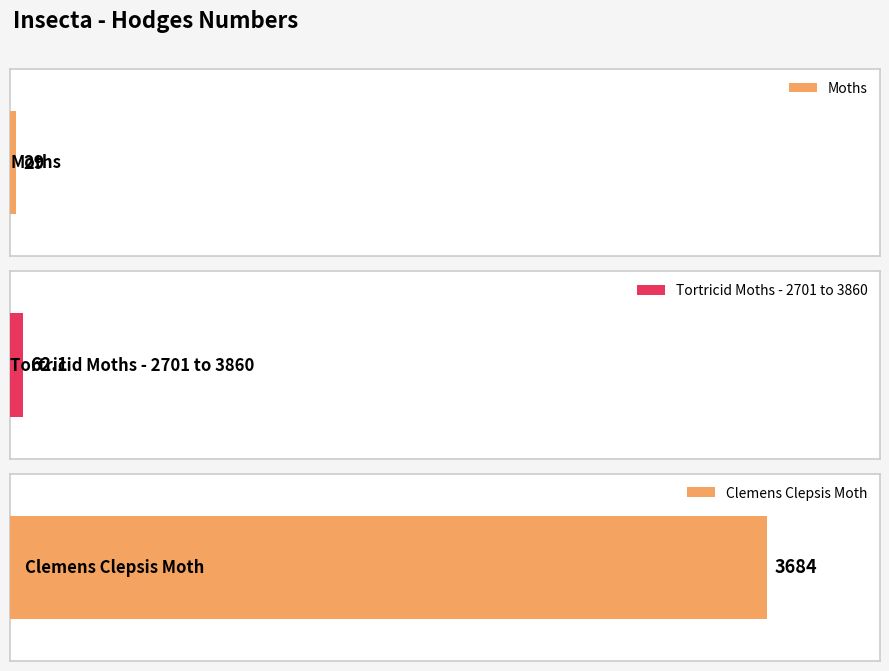

How many bars are there in total?

3